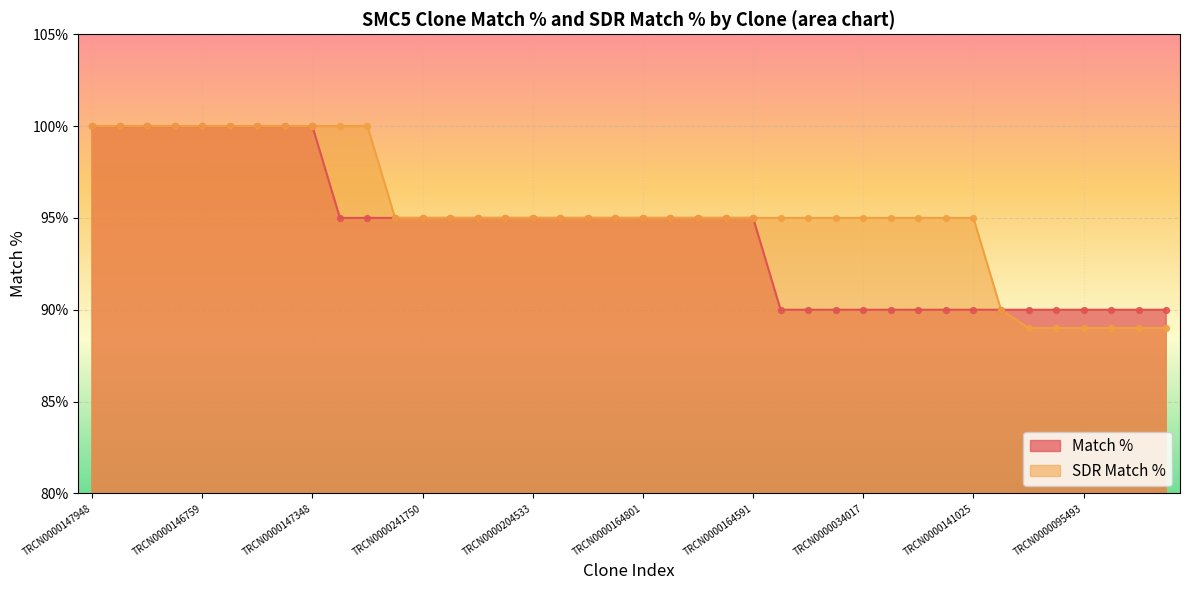

Which series reaches the maximum Y coordinate?

Match %